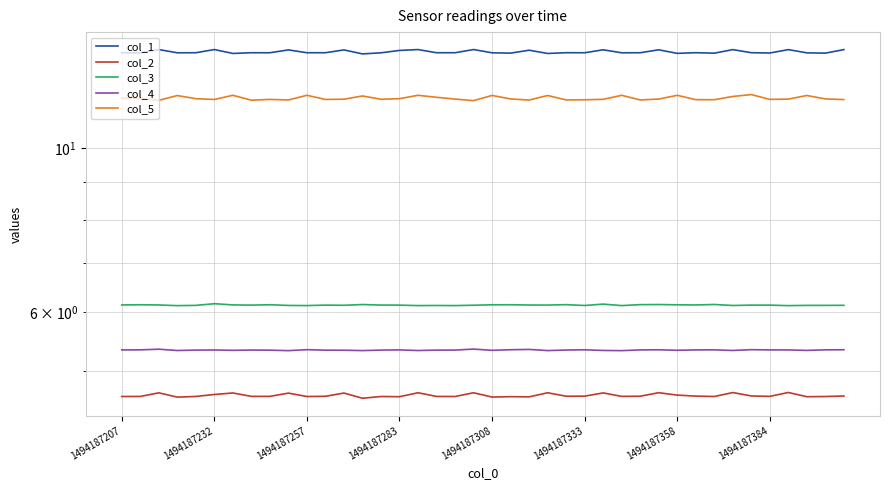

List the labels in order of col_4 value, largest first.

19, 1494187257, 22, 10, 34, 21, 39, 25, 29, 1494187232, 32, 38, 1494187207, 15, 28, 31, 35, 36, 1494187333, 1494187384, 24, 1494187308, 14, 17, 18, 8, 11, 12, 30, 1494187358, 20, 37, 26, 33, 1494187283, 16, 13, 23, 9, 27